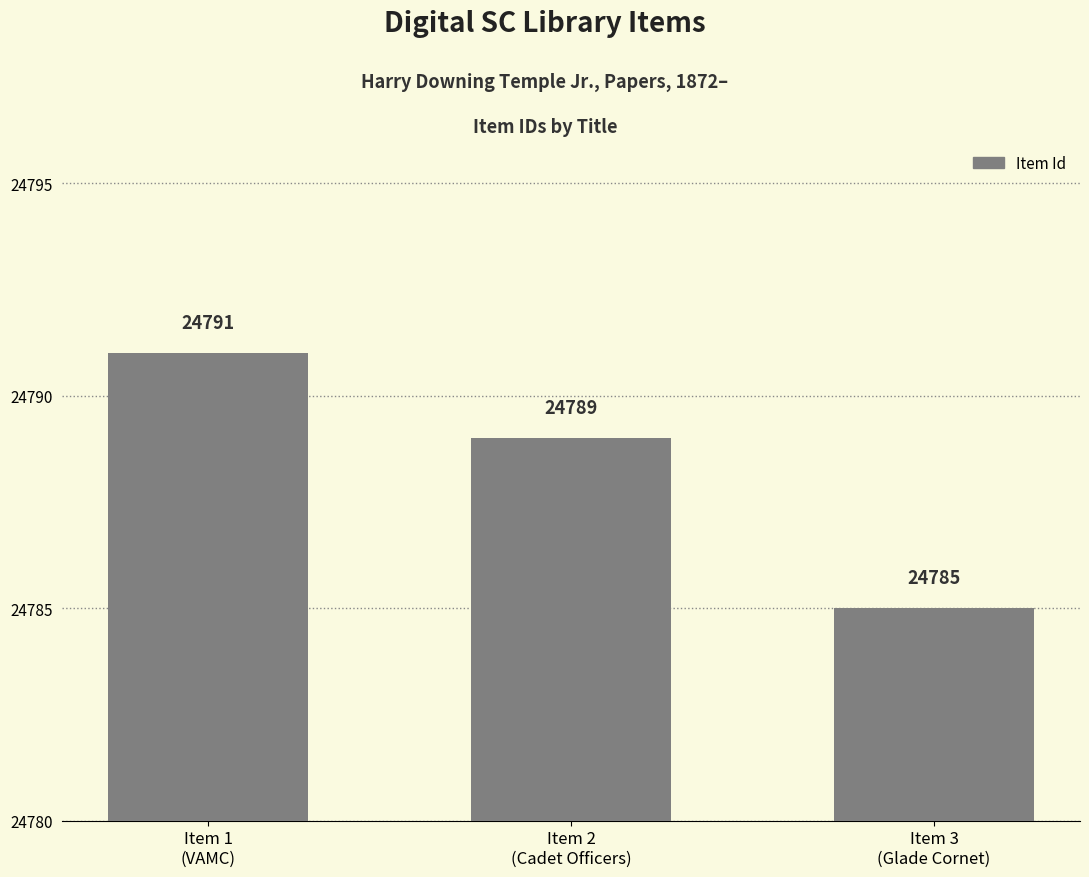

What is the difference between the maximum and minimum values?

6